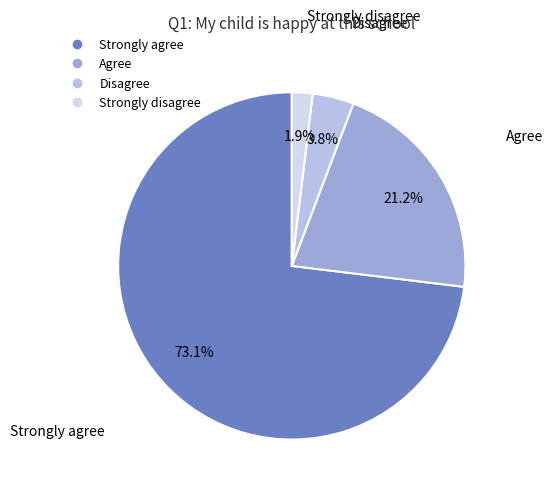

Does any single category account for the majority?

Yes